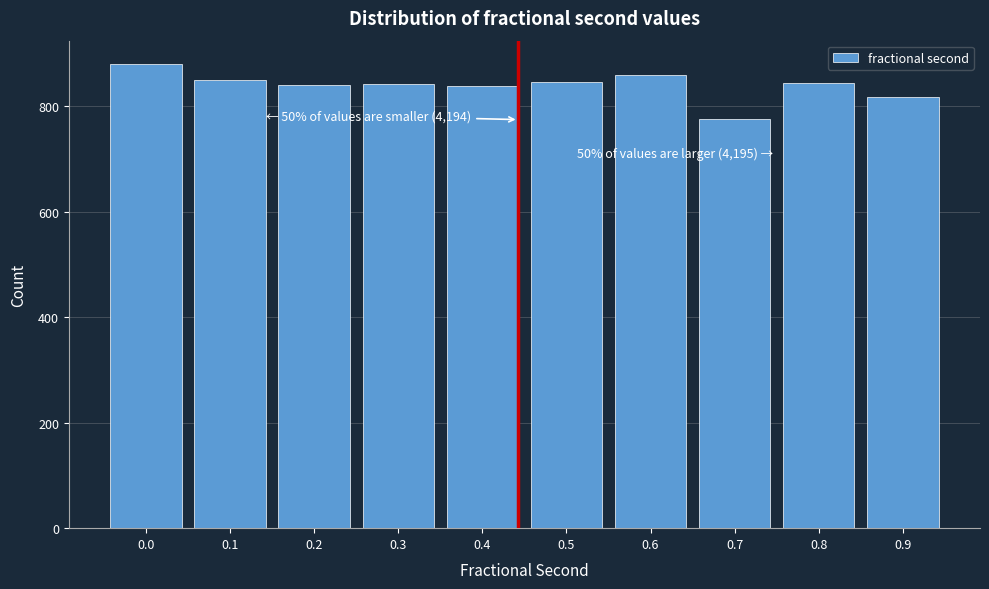

What is the minimum value shown in the chart?

775